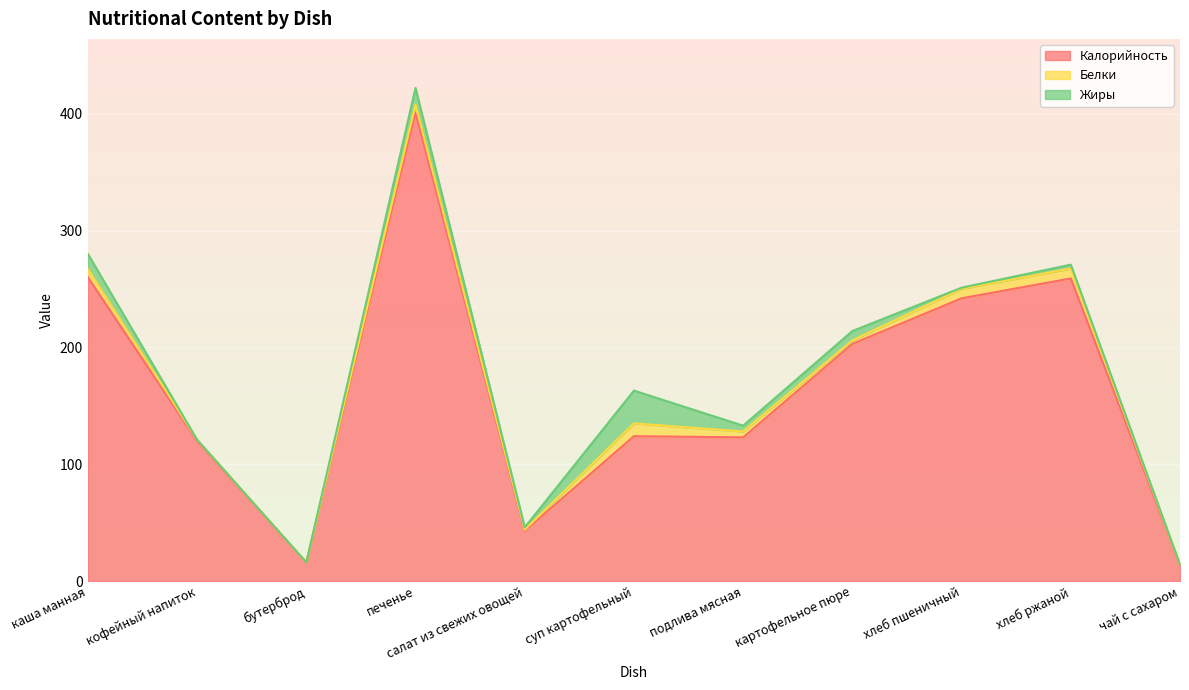

Which category has the lowest value in the Калорийность series?

чай с сахаром